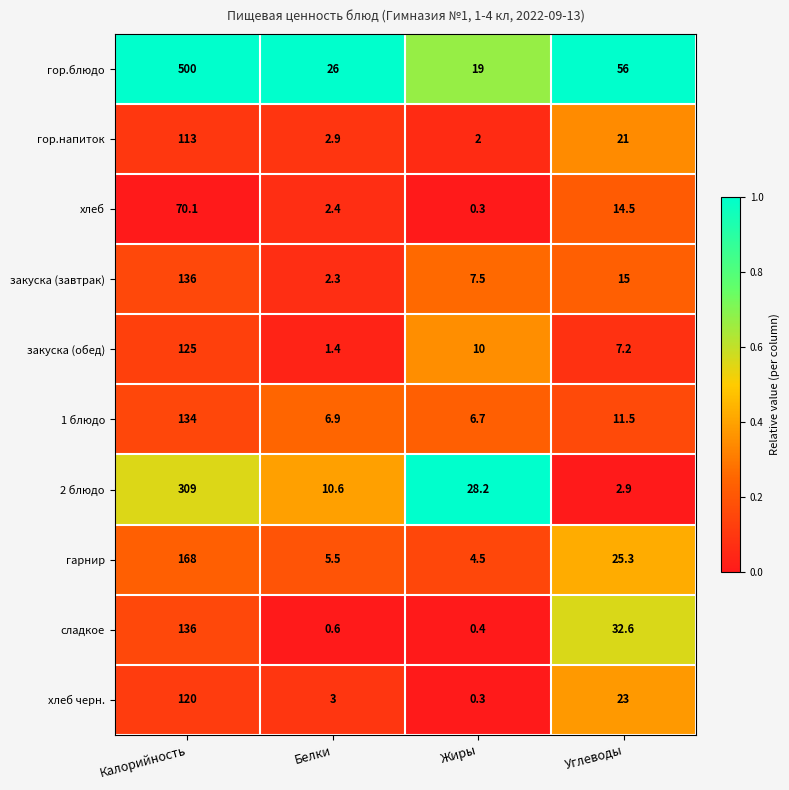

Which series has the widest spread of values?

гор.блюдо